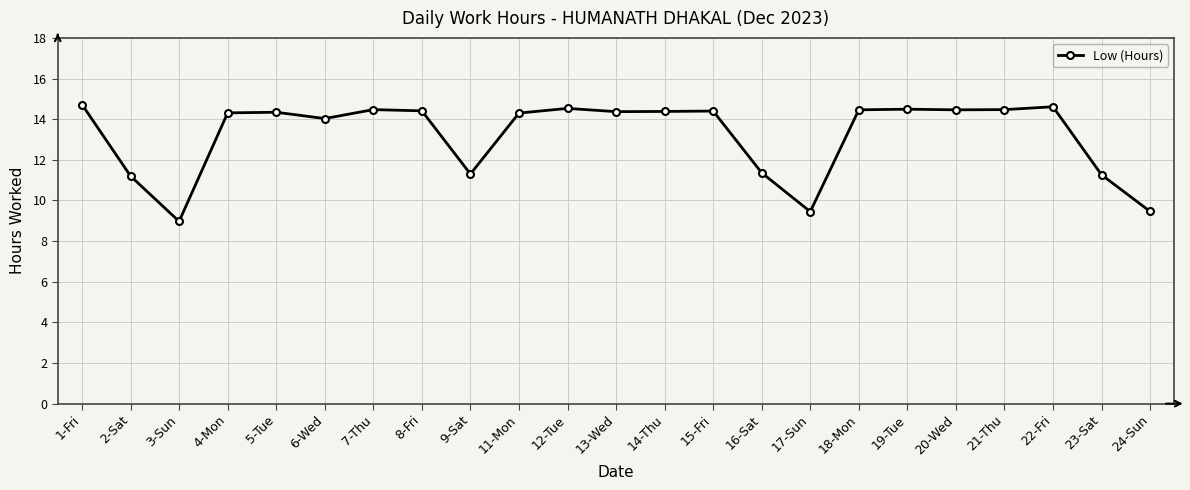

The value at 13-Wed is 19.7. True or false?

False